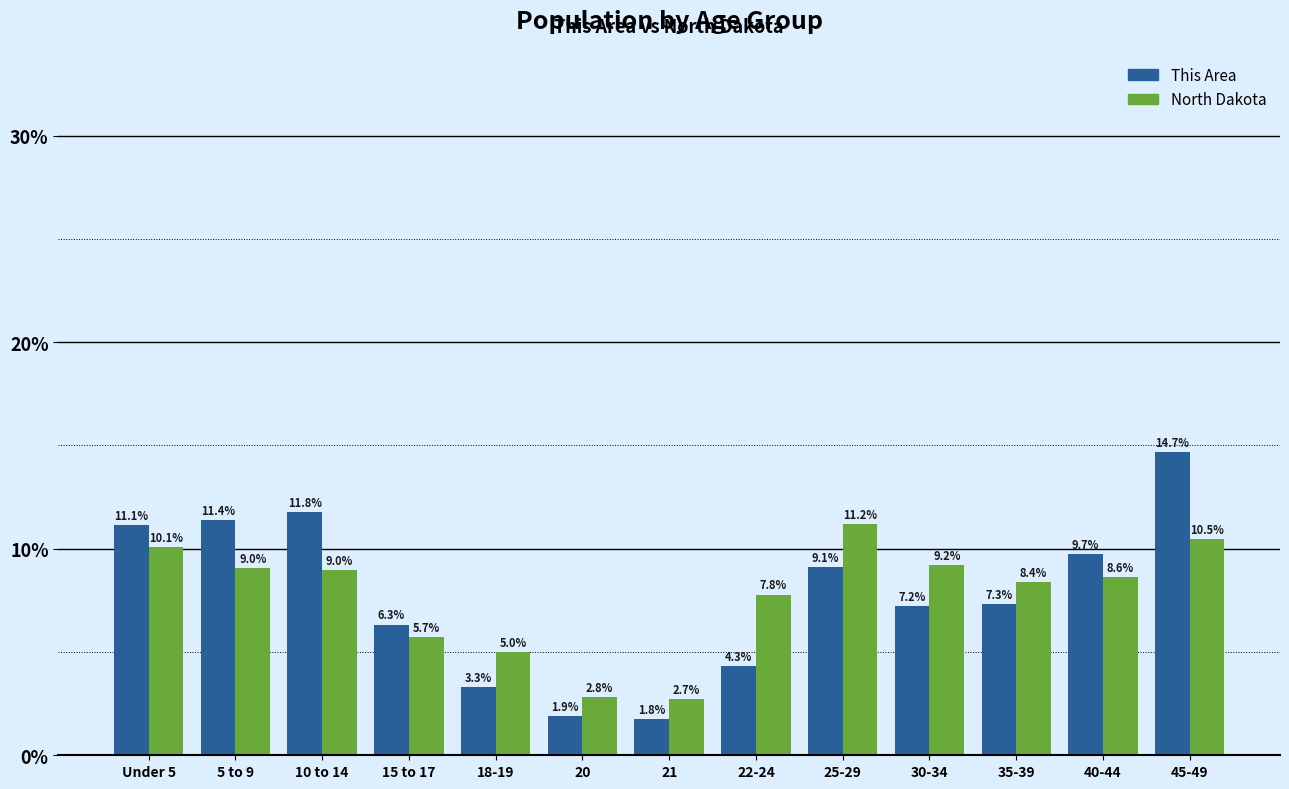

What is the value of the North Dakota bar at the 12th from the left?

8.6